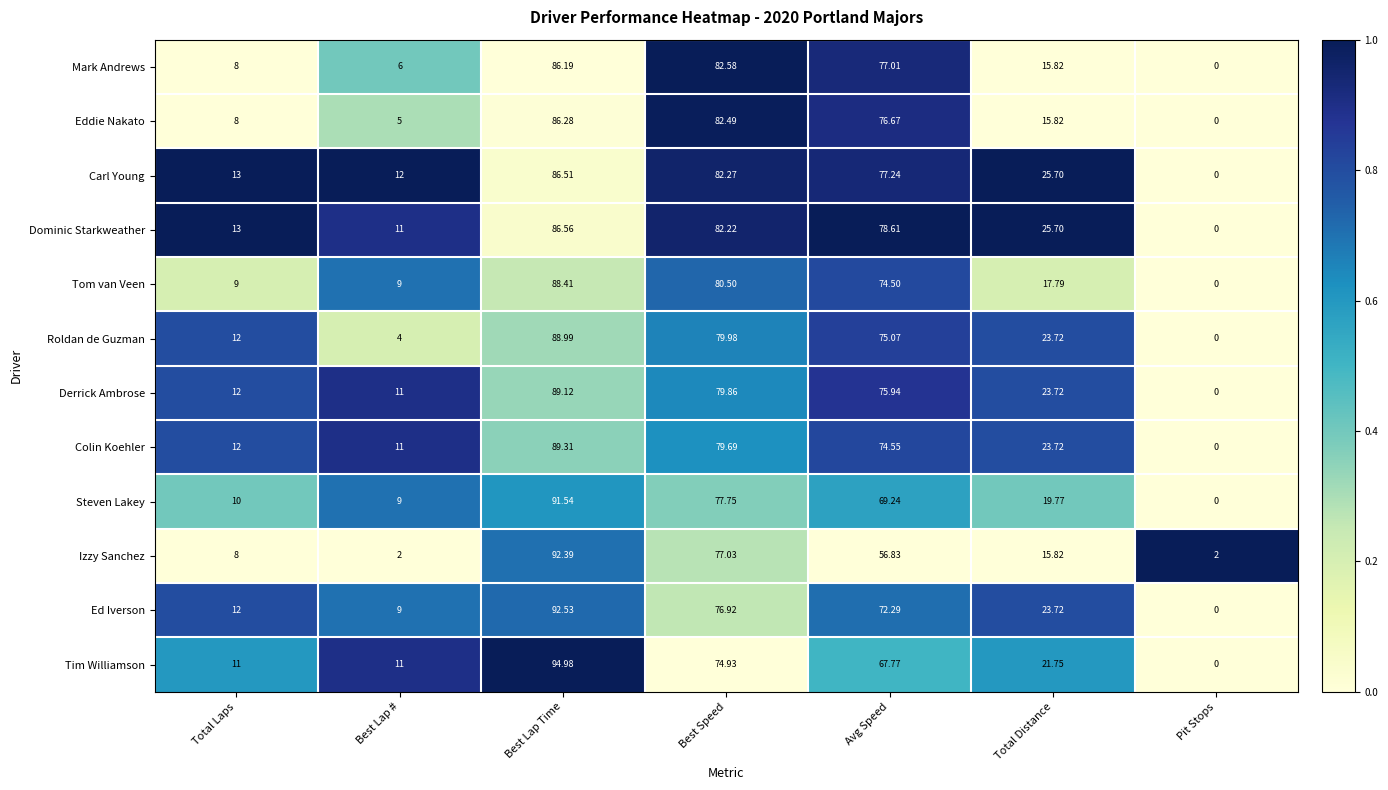

Which series has the widest spread of values?

Tim Williamson